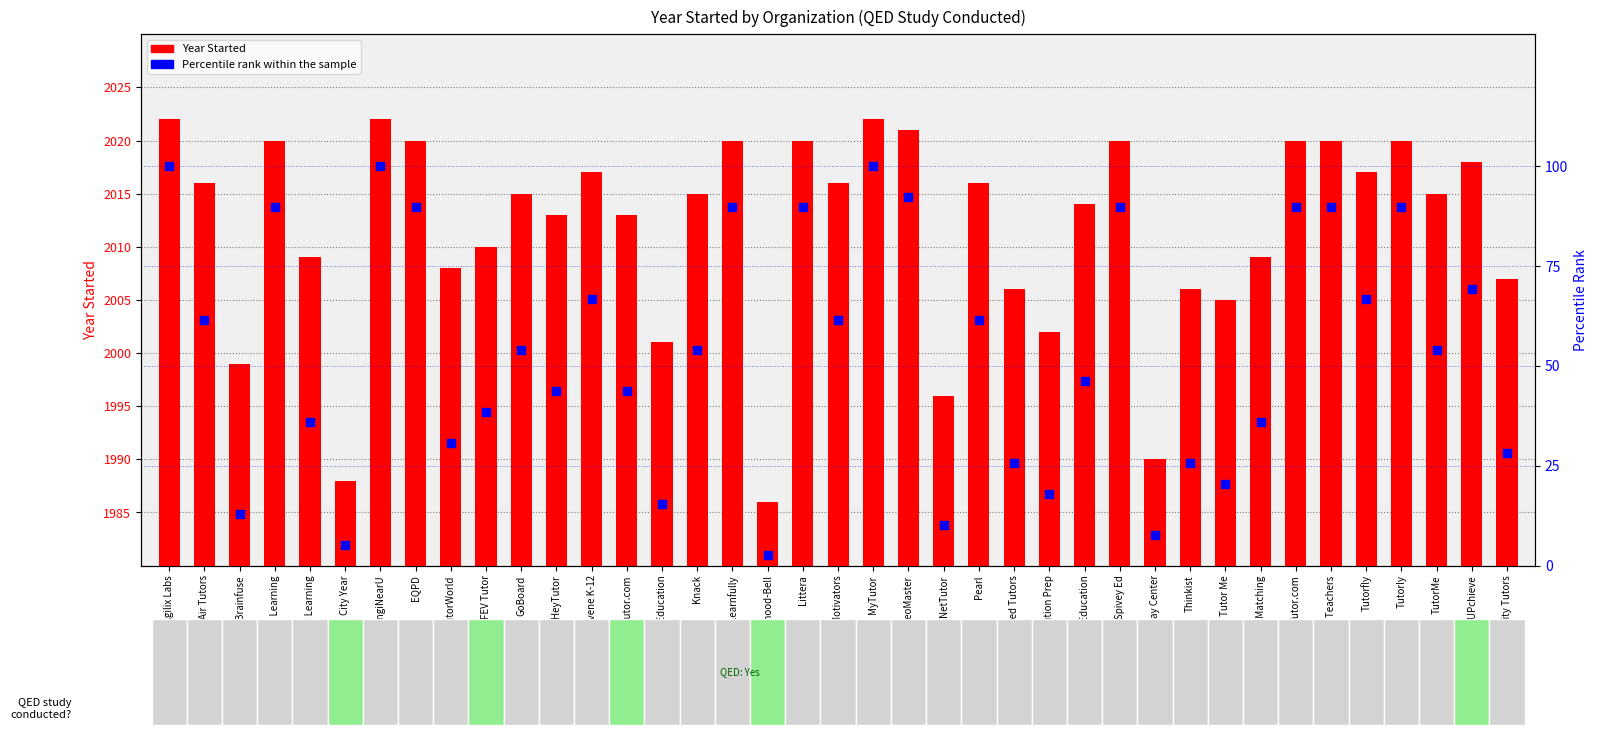

What are all the series names shown in the legend?

Year Started, Percentile rank within the sample